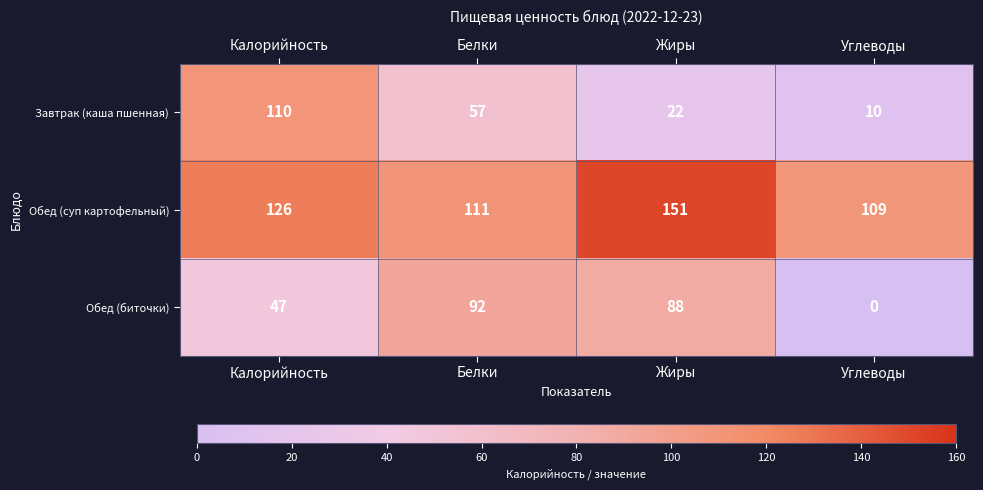

True or false: Обед (суп картофельный) has a value of 111 at Белки.

True